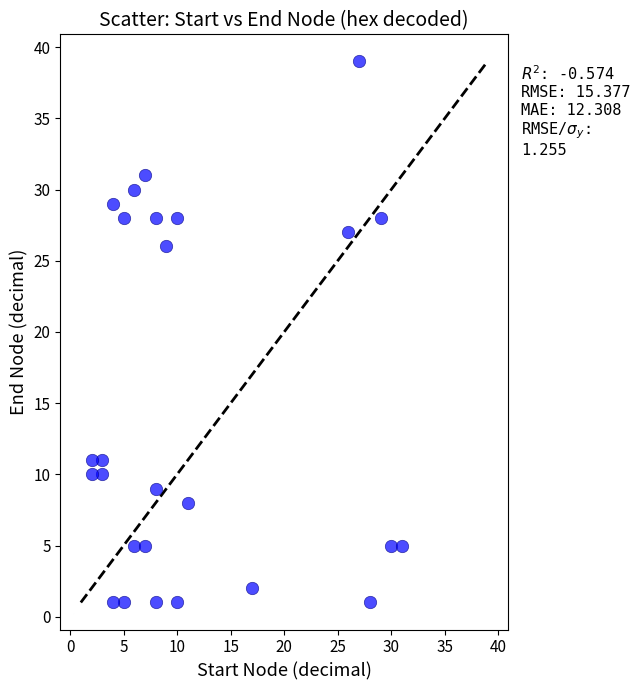

What is the range of X values (max minus min)?

29